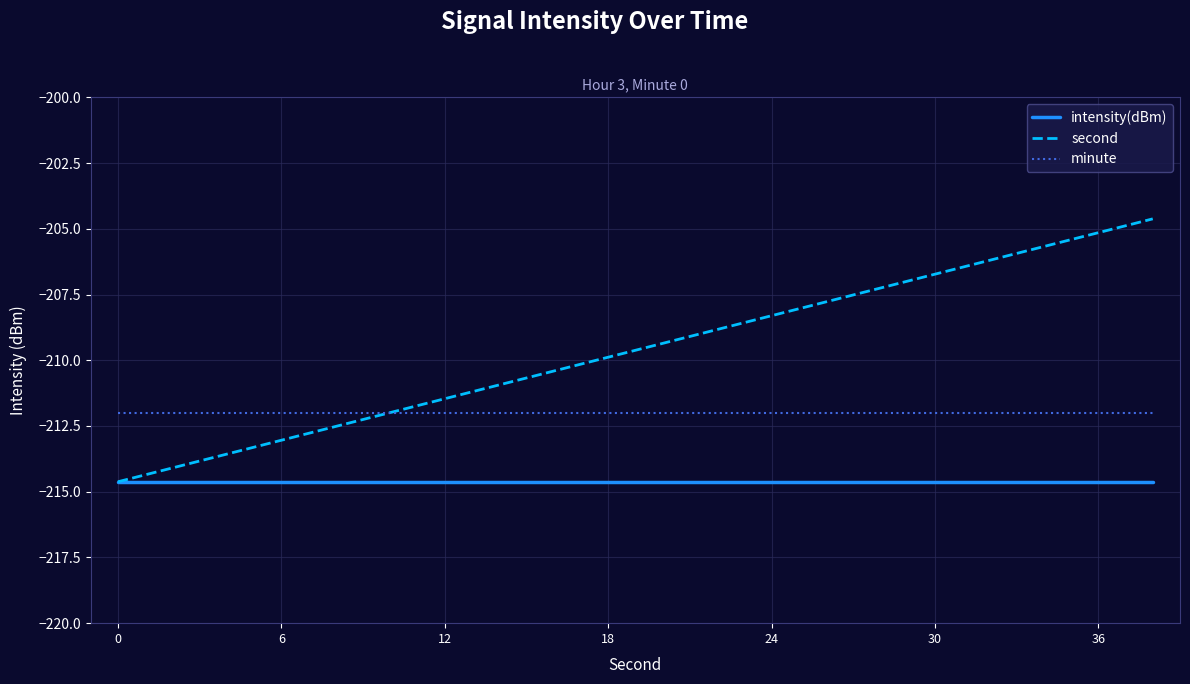

Which series has the widest spread of values?

second